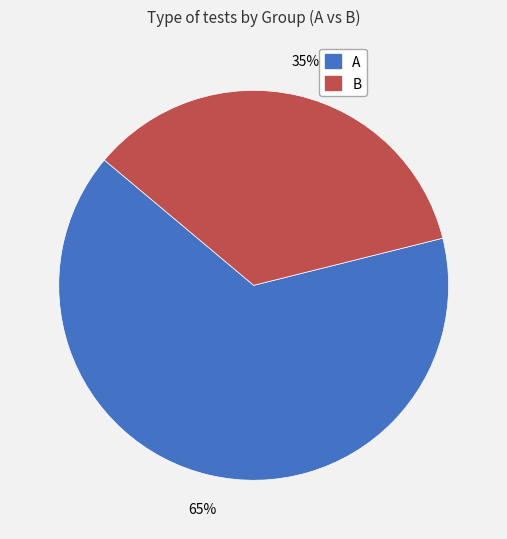

Rank the categories by value from lowest to highest.

B, A